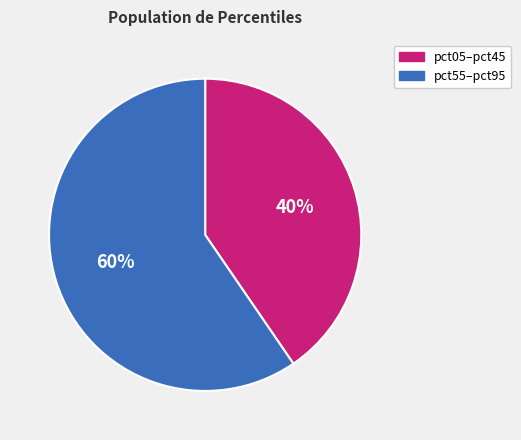

To the nearest percent, what portion does pct55–pct95 represent?

60%